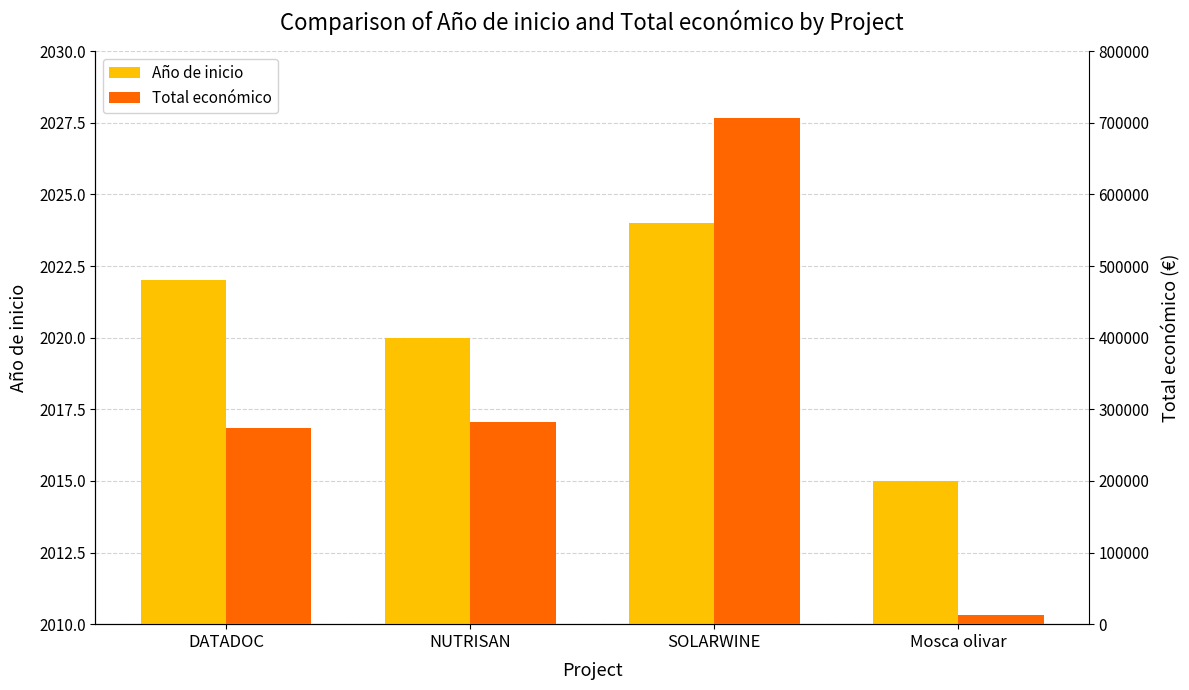

How many data points does each series have?

4